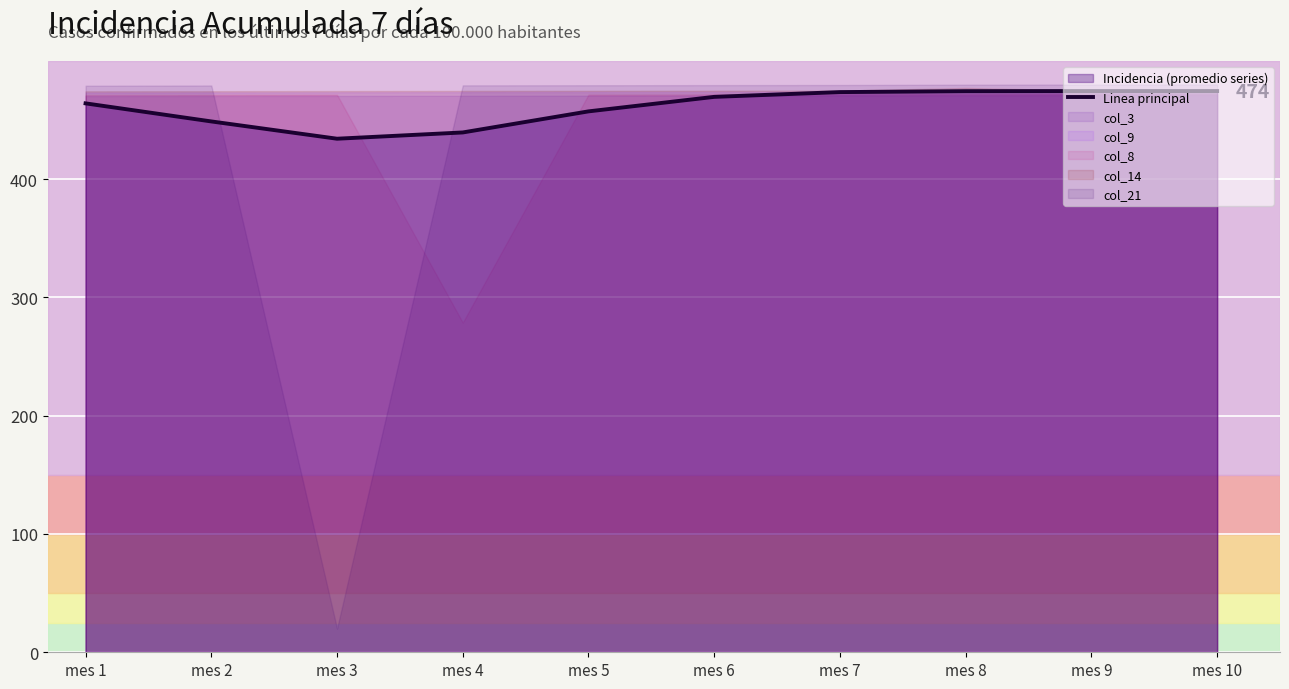

Reading right to left, extract all data points from this chart.

474.4	474.4	474.3	473.5	469.5	457.2	439.4	434.1	448.7	464.0